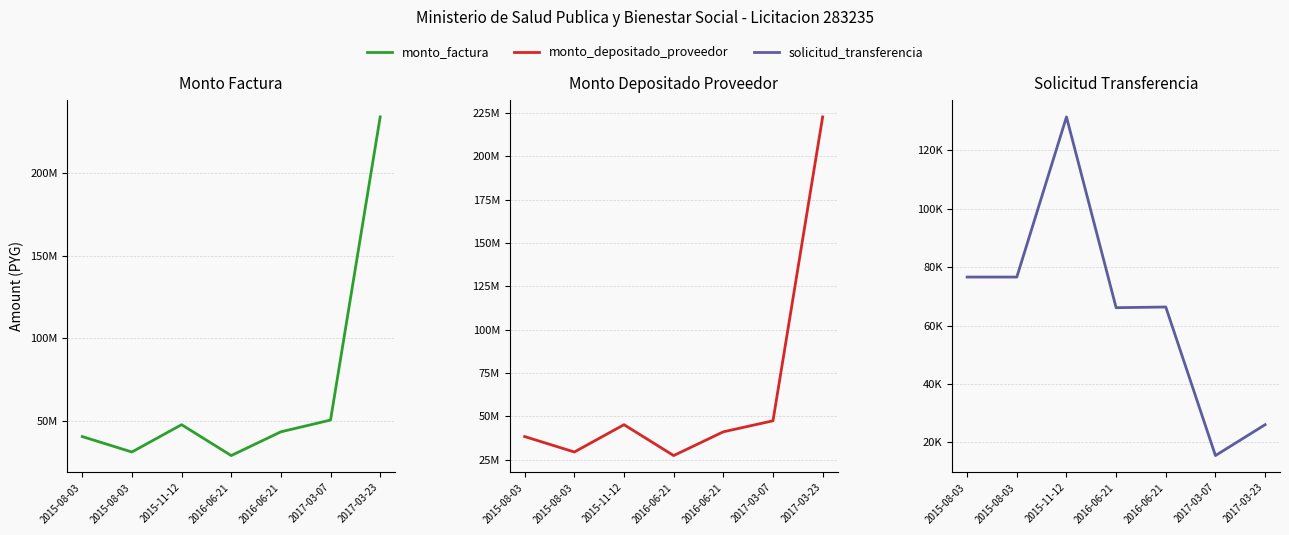

At which category is the sum across all series the highest?

2017-03-23